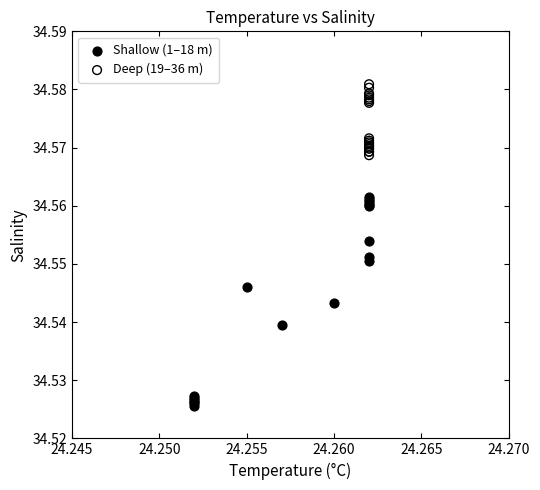

Which series has the largest Y range (max minus min)?

Shallow (1–18 m)